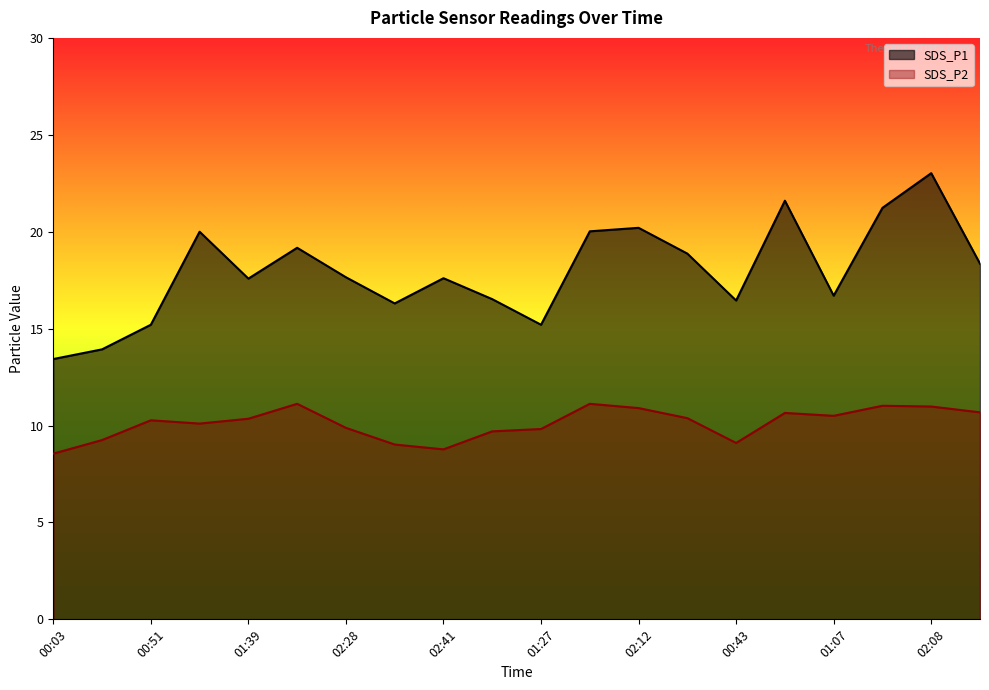

In SDS_P2, how many points are lower than both neighbors (excluding endpoints)?

4